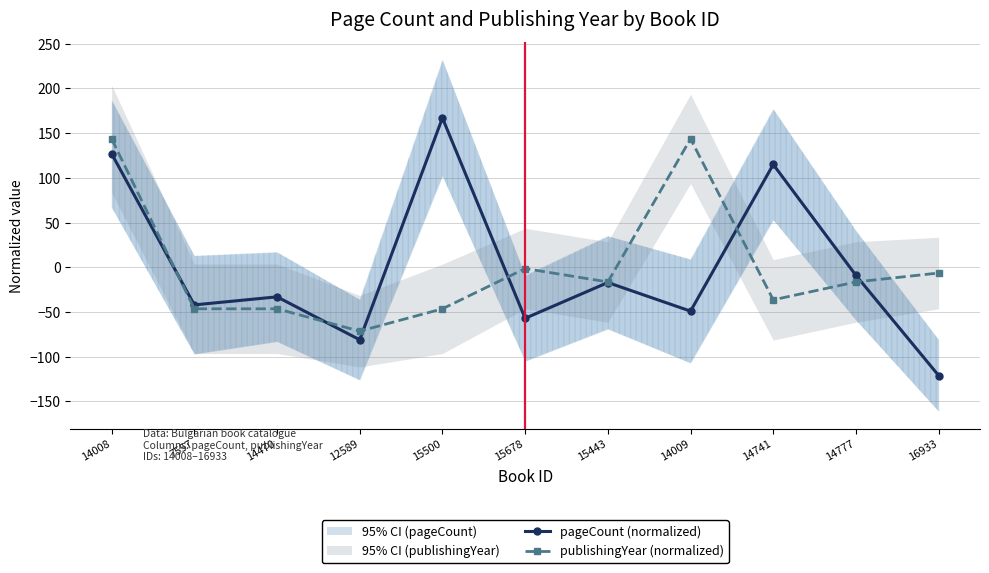

What position from the right is 12589?

8